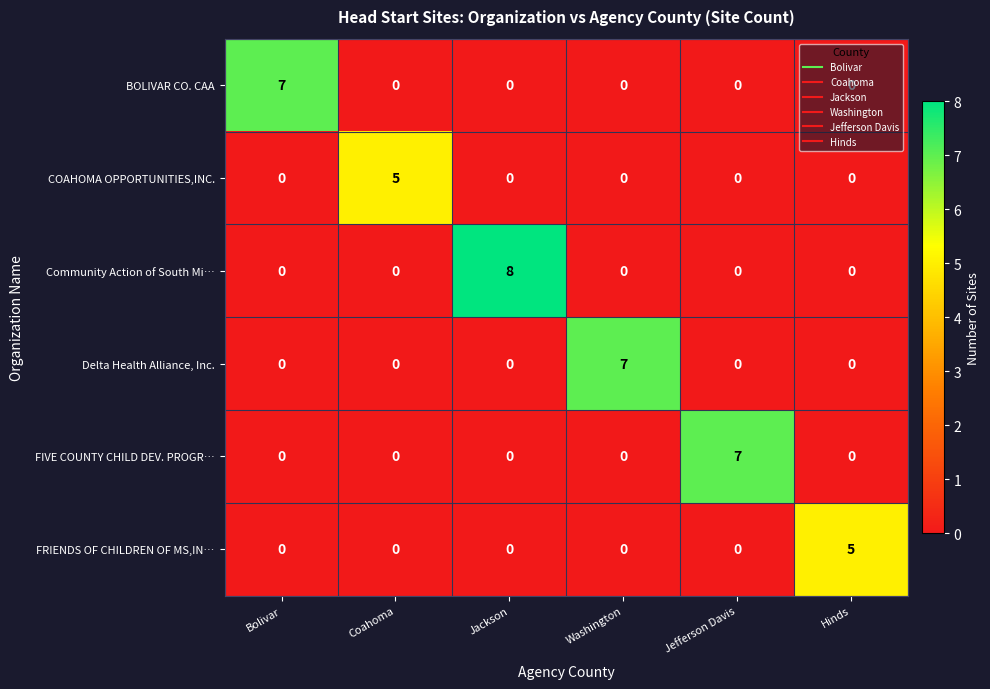

Between Jackson and Jefferson Davis, which series saw the biggest shift?

Community Action of South Mi…